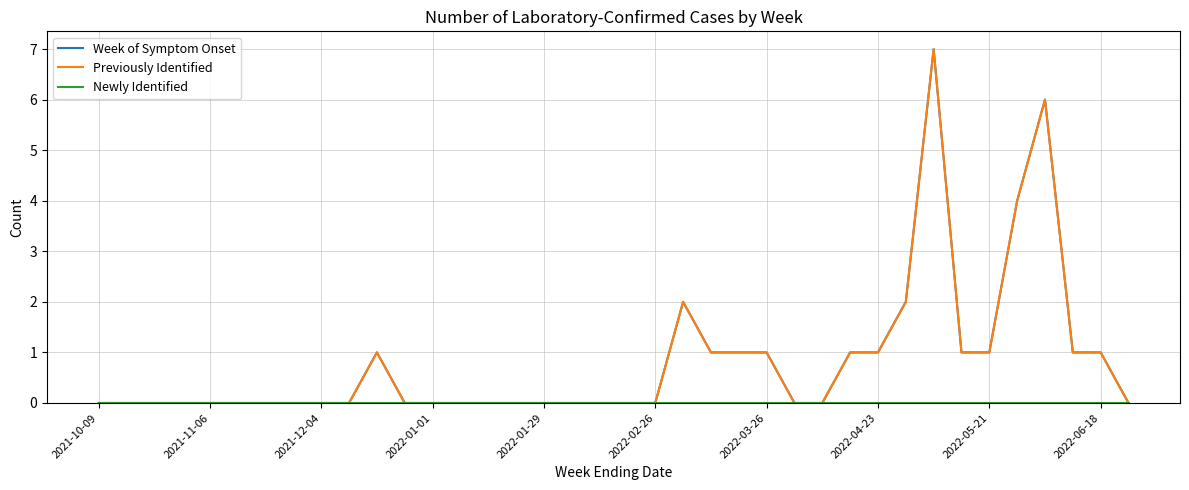

Is this an area chart (filled region under the line)?

No